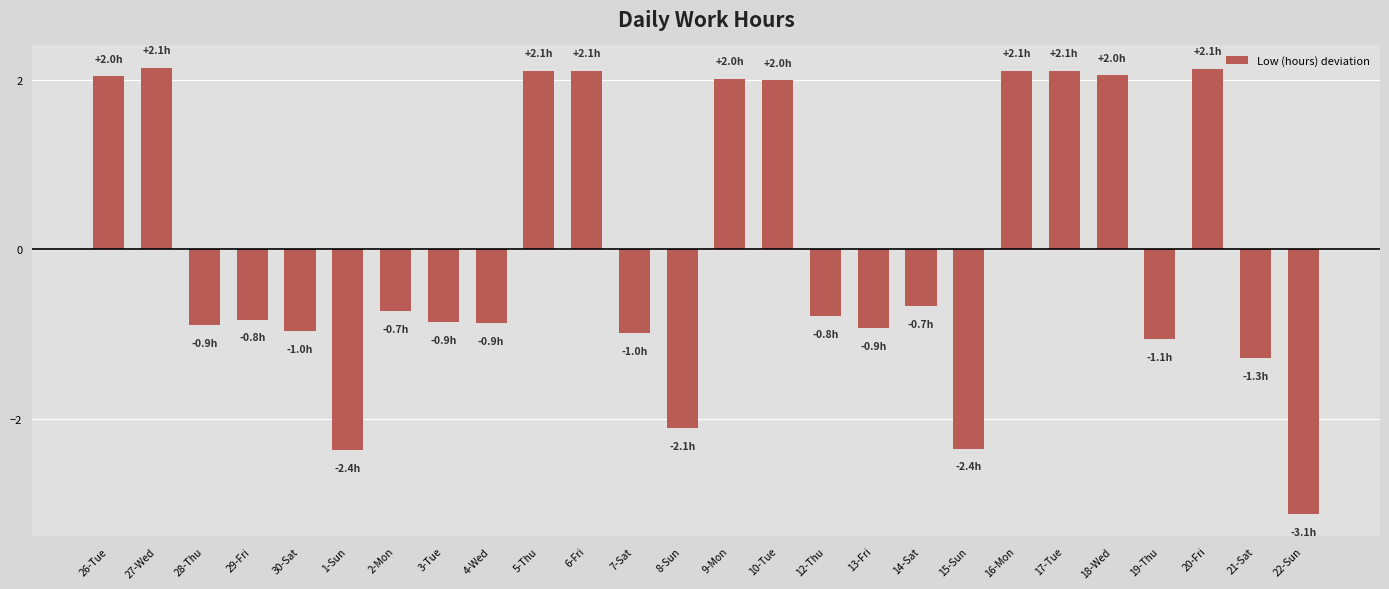

Which category has the lowest value across all series?

22-Sun